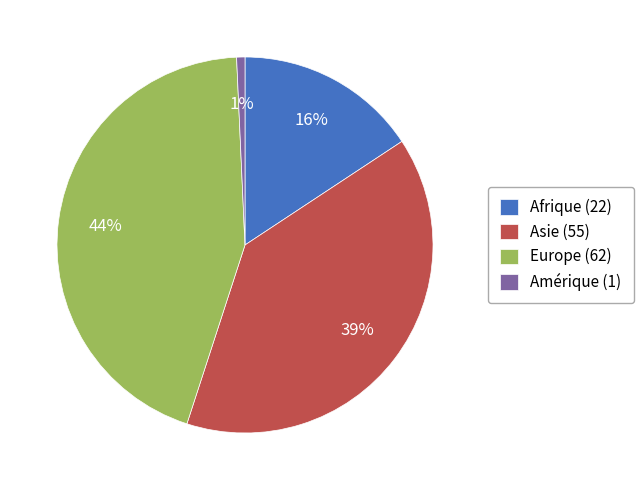

What percentage is the Amérique (1) slice, to the nearest percent?

1%